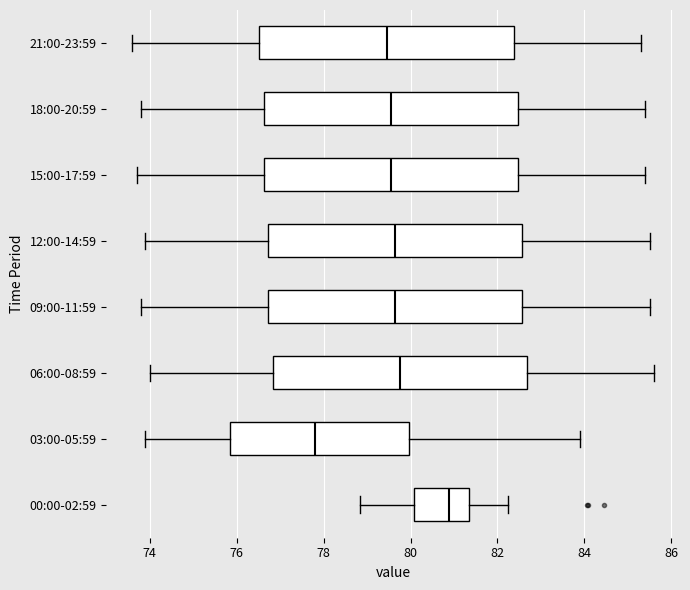

Reading bottom to top, read every box against the x-axis: the position of its median line, the range the box covers, and the ends of its whiskers. The values are not printed on the chart, so give them approximately, as read against the axis.

00:00-02:59: median 80.8, box 80.0 to 81.4, whiskers 78.8 to 82.2
03:00-05:59: median 77.8, box 75.8 to 80.0, whiskers 74.0 to 84.0
06:00-08:59: median 79.8, box 76.8 to 82.6, whiskers 74.0 to 85.6
09:00-11:59: median 79.6, box 76.8 to 82.6, whiskers 73.8 to 85.6
12:00-14:59: median 79.6, box 76.8 to 82.6, whiskers 74.0 to 85.6
15:00-17:59: median 79.6, box 76.6 to 82.4, whiskers 73.8 to 85.4
18:00-20:59: median 79.6, box 76.6 to 82.4, whiskers 73.8 to 85.4
21:00-23:59: median 79.4, box 76.6 to 82.4, whiskers 73.6 to 85.4